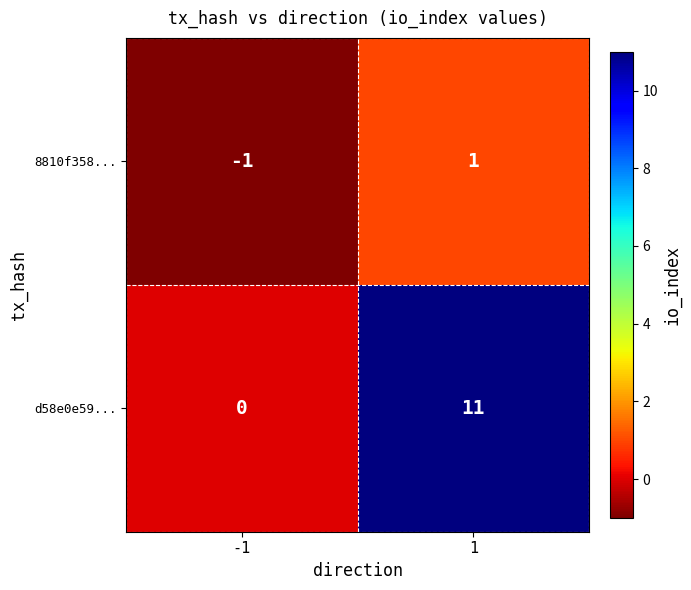

Which series changed the most between -1 and 1?

d58e0e59...